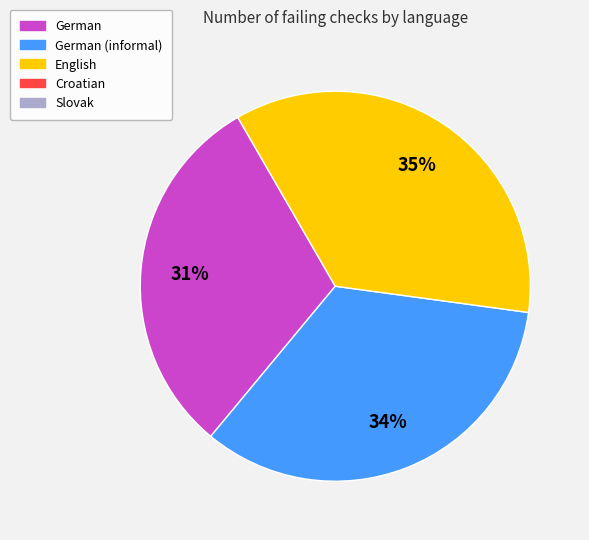

Is there a majority slice in this chart?

No